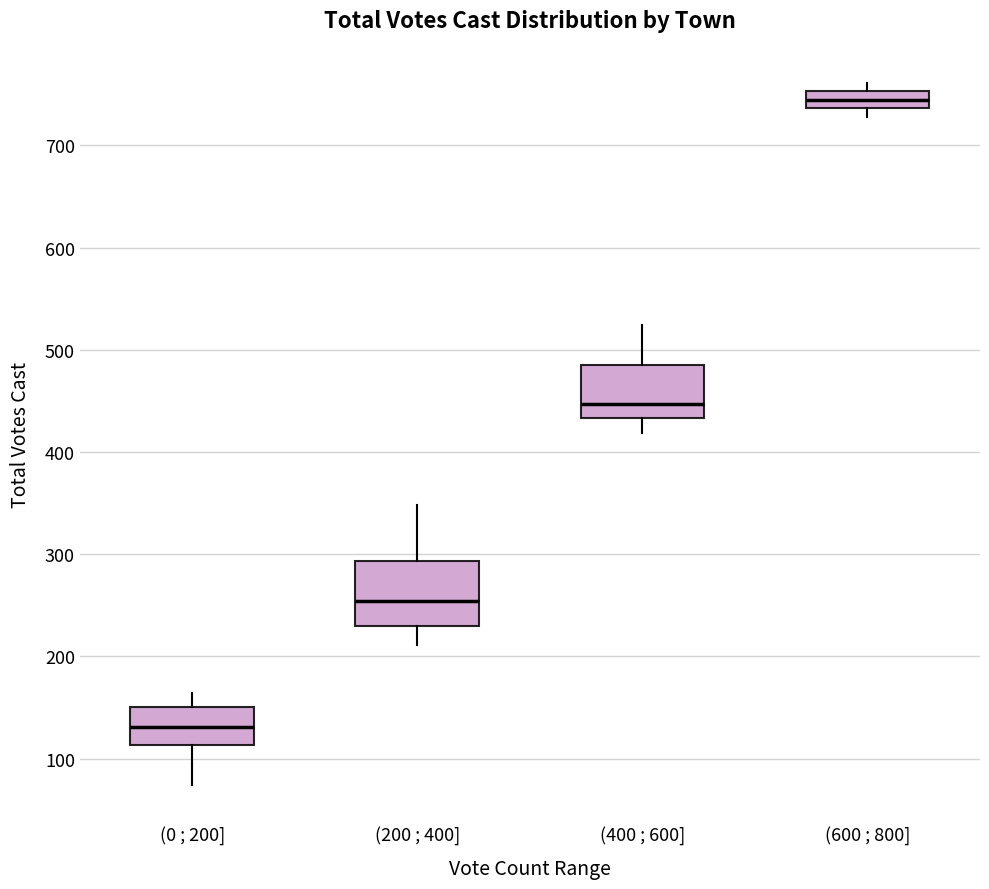

Which box's median line is the lowest?

(0 ; 200]